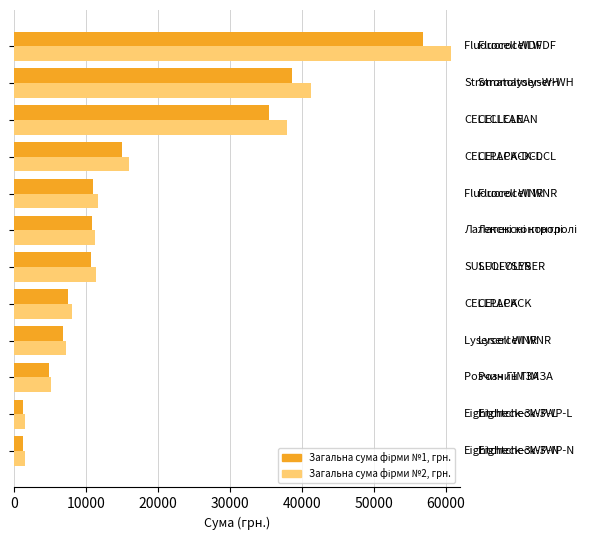

What is the greatest value displayed?

60762.9